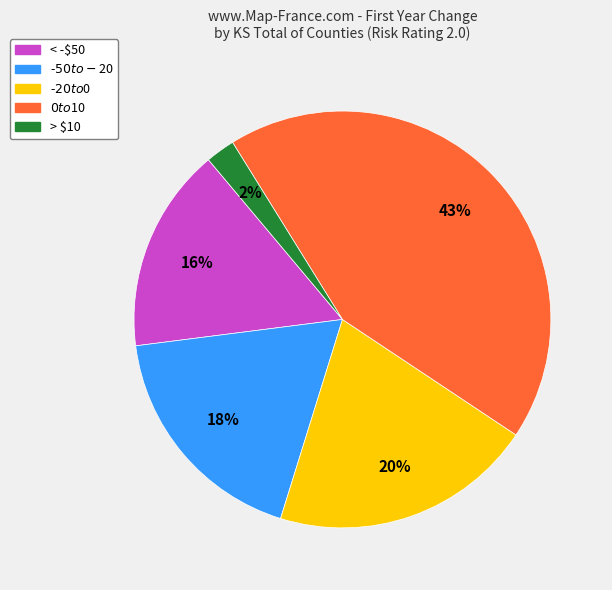

Is there a majority slice in this chart?

No